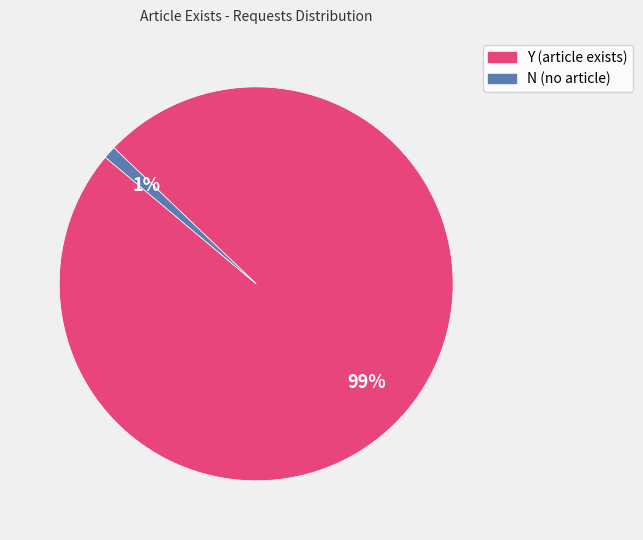

Combined, do N (no article) and Y (article exists) account for over 50%?

Yes